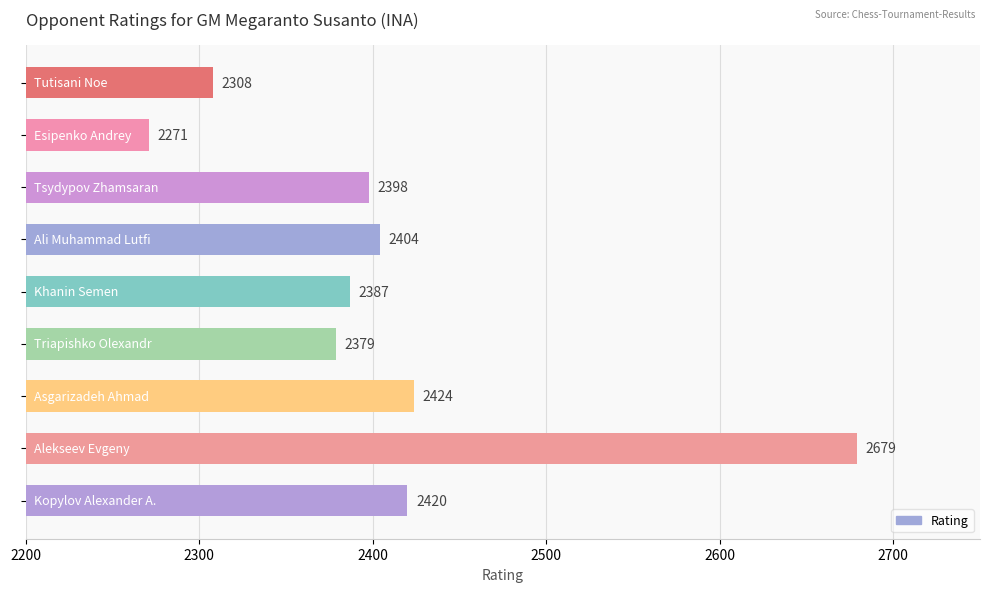

Does the chart contain any negative values?

No